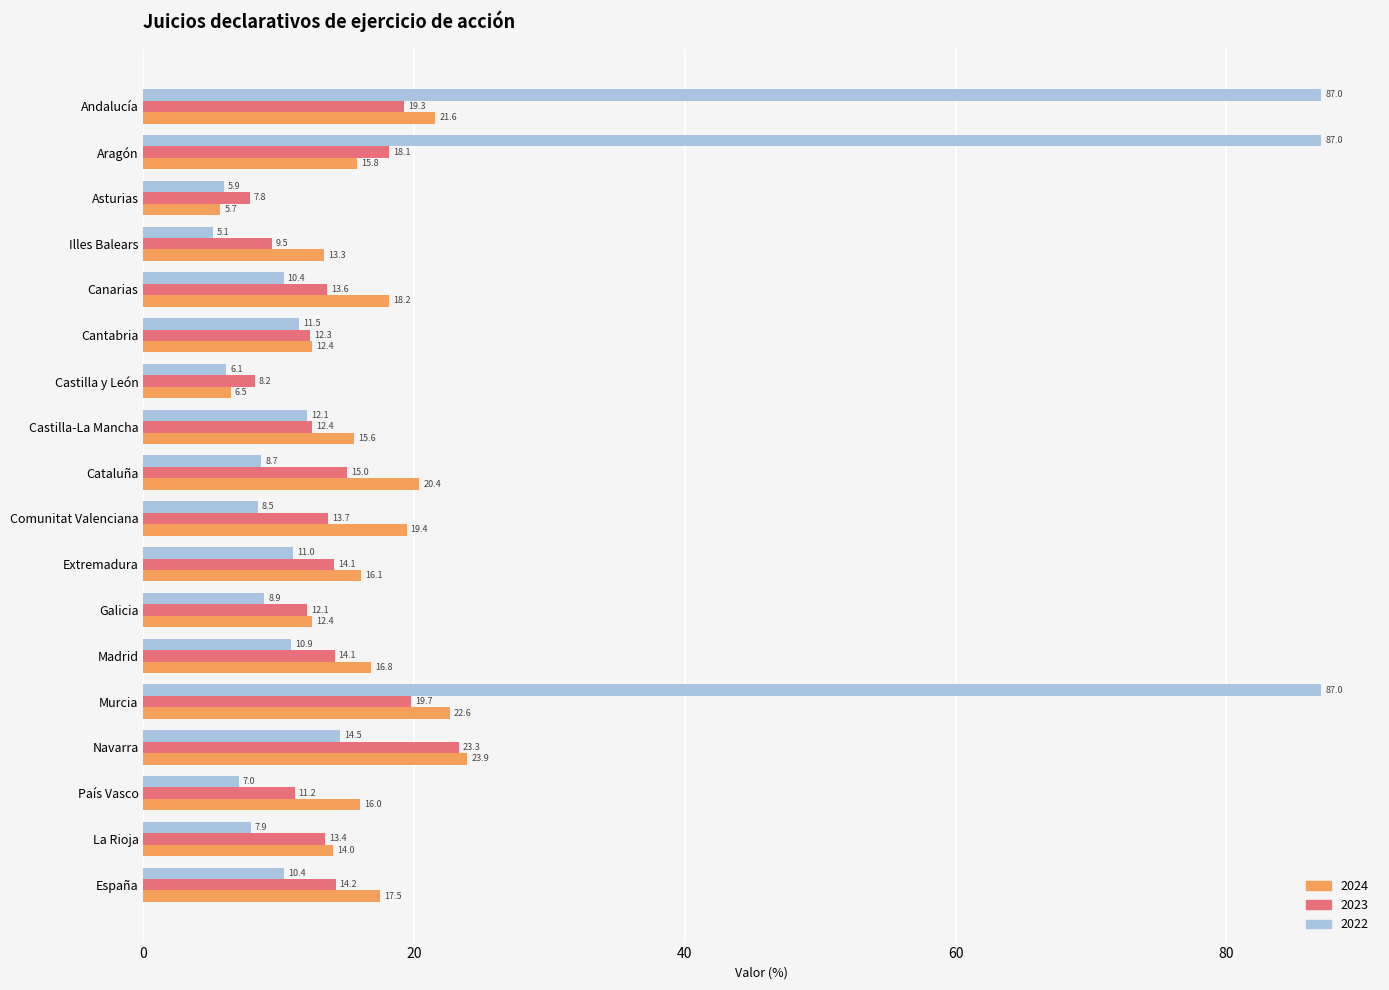

What is the smallest value displayed?

5.1